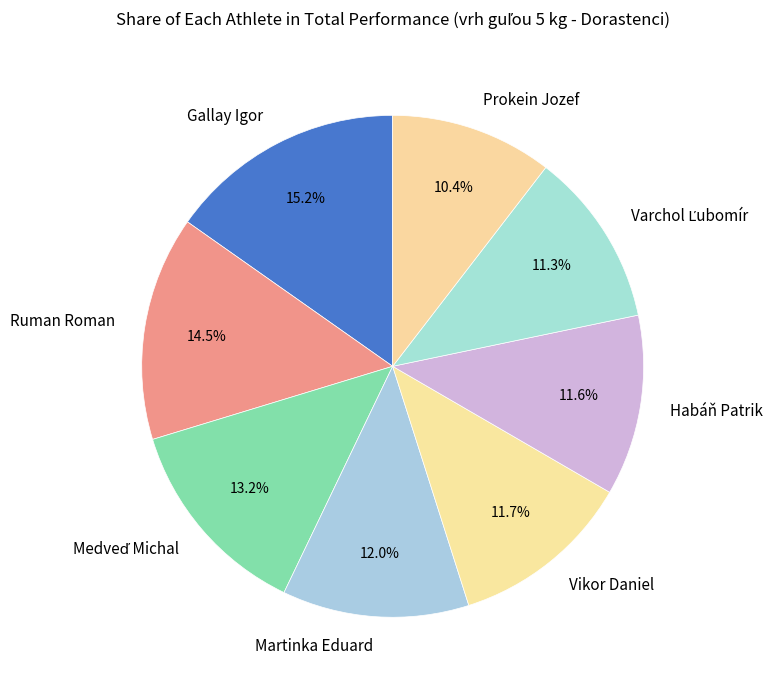

To the nearest percent, what is the difference between the Gallay Igor and Martinka Eduard slice percentages?

3%